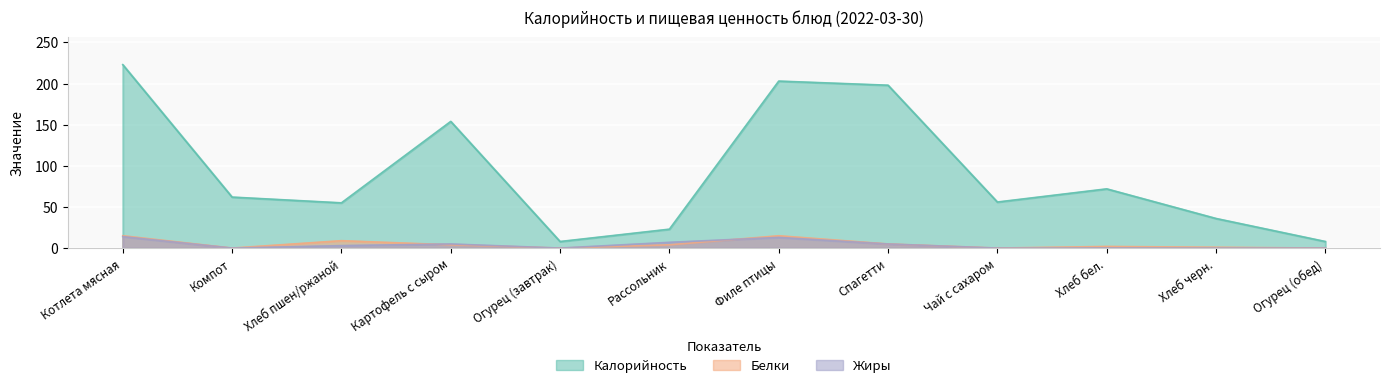

Where does the Жиры series first go above 3?

Котлета мясная